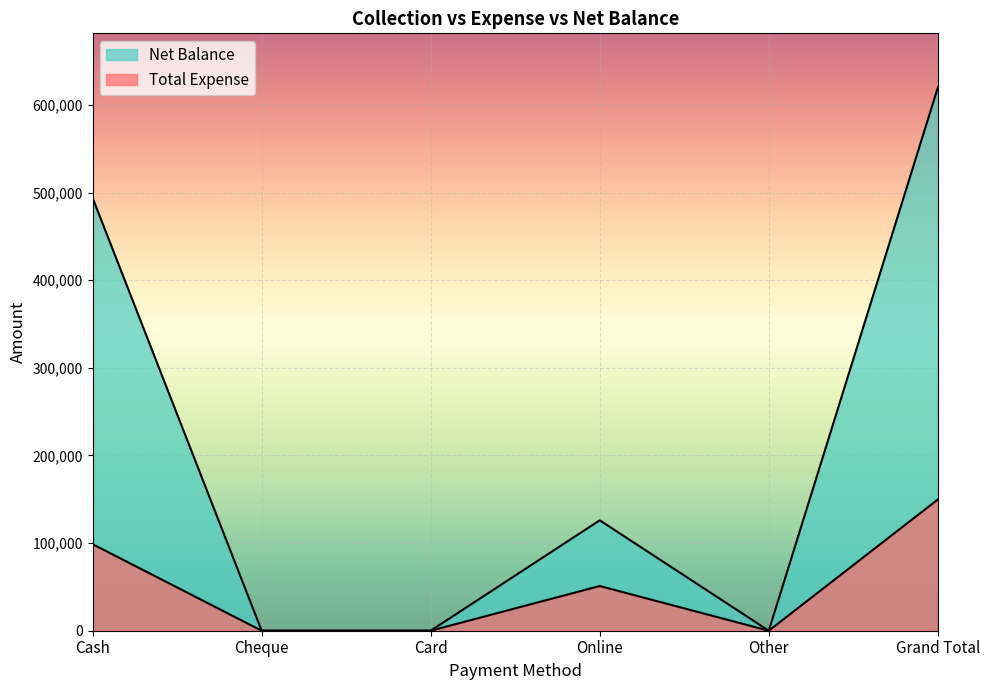

Reading left to right, list all the values displayed in this chart.

Total Expense: 98727	0	0	51009	0	149736
Net Balance: 493773	0	0	125991	0	619764